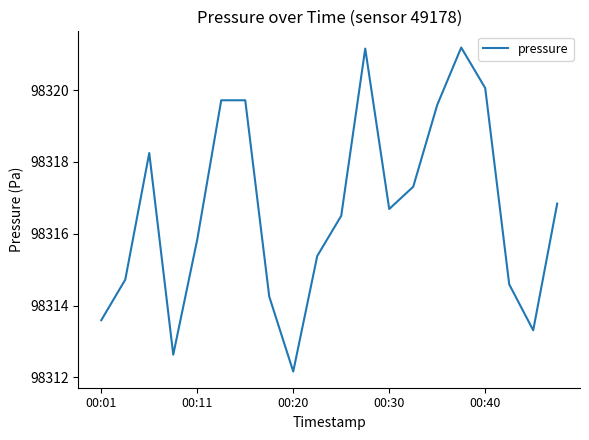

How many categories are shown in the chart?

20